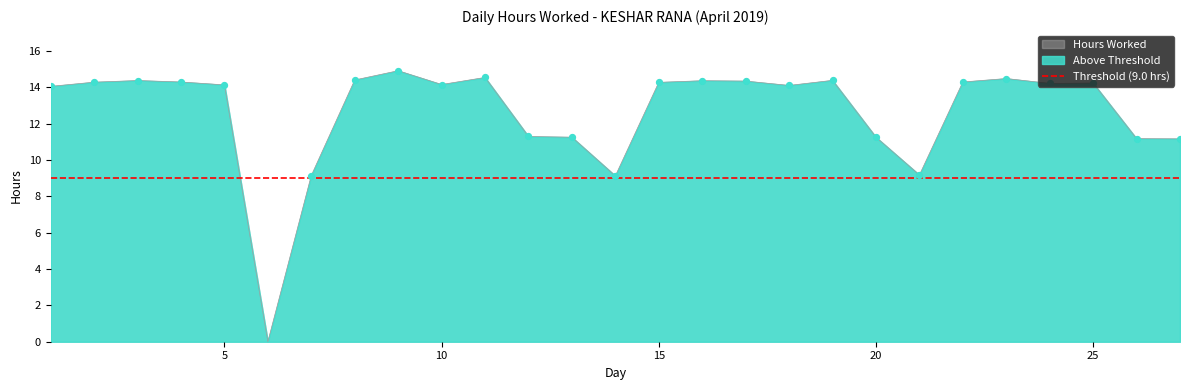

Between 19 and 22, which is larger?

19